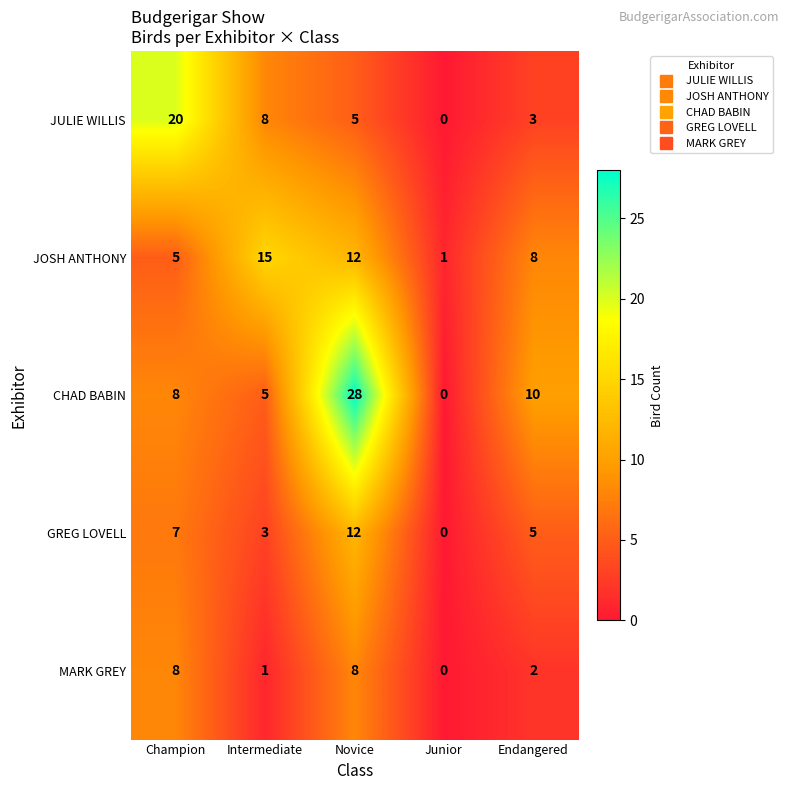

Reading left to right, transcribe all the data shown in this chart.

JULIE WILLIS: Champion=20	Intermediate=8	Novice=5	Junior=0	Endangered=3
JOSH ANTHONY: Champion=5	Intermediate=15	Novice=12	Junior=1	Endangered=8
CHAD BABIN: Champion=8	Intermediate=5	Novice=28	Junior=0	Endangered=10
GREG LOVELL: Champion=7	Intermediate=3	Novice=12	Junior=0	Endangered=5
MARK GREY: Champion=8	Intermediate=1	Novice=8	Junior=0	Endangered=2